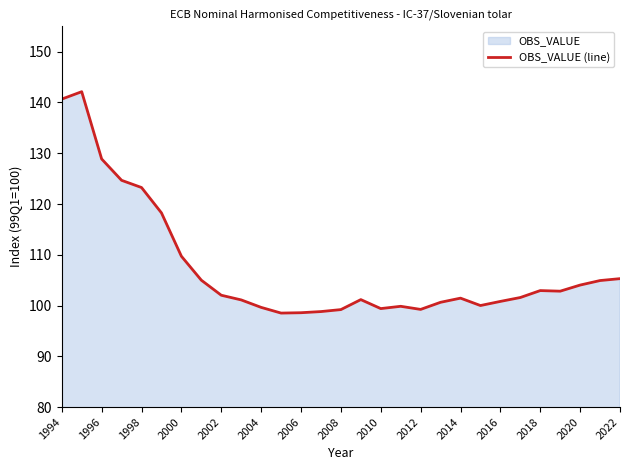

What is the average value?

107.4